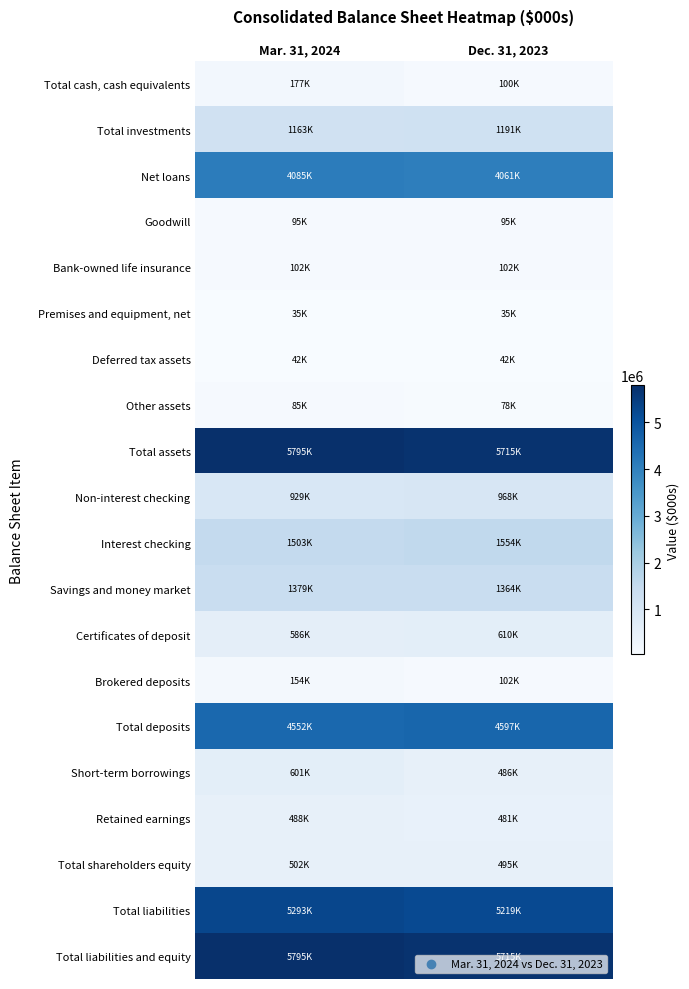

Reading left to right, what are all the values shown in this chart?

Total cash, cash equivalents: Mar. 31, 2024=176719	Dec. 31, 2023=99804
Total investments: Mar. 31, 2024=1163164	Dec. 31, 2023=1190780
Net loans: Mar. 31, 2024=4085427	Dec. 31, 2023=4061159
Goodwill: Mar. 31, 2024=94697	Dec. 31, 2023=94697
Bank-owned life insurance: Mar. 31, 2024=102184	Dec. 31, 2023=101501
Premises and equipment, net: Mar. 31, 2024=34789	Dec. 31, 2023=35049
Deferred tax assets: Mar. 31, 2024=42087	Dec. 31, 2023=42226
Other assets: Mar. 31, 2024=85362	Dec. 31, 2023=77999
Total assets: Mar. 31, 2024=5794785	Dec. 31, 2023=5714506
Non-interest checking: Mar. 31, 2024=929314	Dec. 31, 2023=967750
Interest checking: Mar. 31, 2024=1503045	Dec. 31, 2023=1553787
Savings and money market: Mar. 31, 2024=1379437	Dec. 31, 2023=1364401
Certificates of deposit: Mar. 31, 2024=585786	Dec. 31, 2023=609503
Brokered deposits: Mar. 31, 2024=153942	Dec. 31, 2023=101919
Total deposits: Mar. 31, 2024=4551524	Dec. 31, 2023=4597360
Short-term borrowings: Mar. 31, 2024=601499	Dec. 31, 2023=485607
Retained earnings: Mar. 31, 2024=488143	Dec. 31, 2023=481014
Total shareholders equity: Mar. 31, 2024=501577	Dec. 31, 2023=495064
Total liabilities: Mar. 31, 2024=5293208	Dec. 31, 2023=5219442
Total liabilities and equity: Mar. 31, 2024=5794785	Dec. 31, 2023=5714506